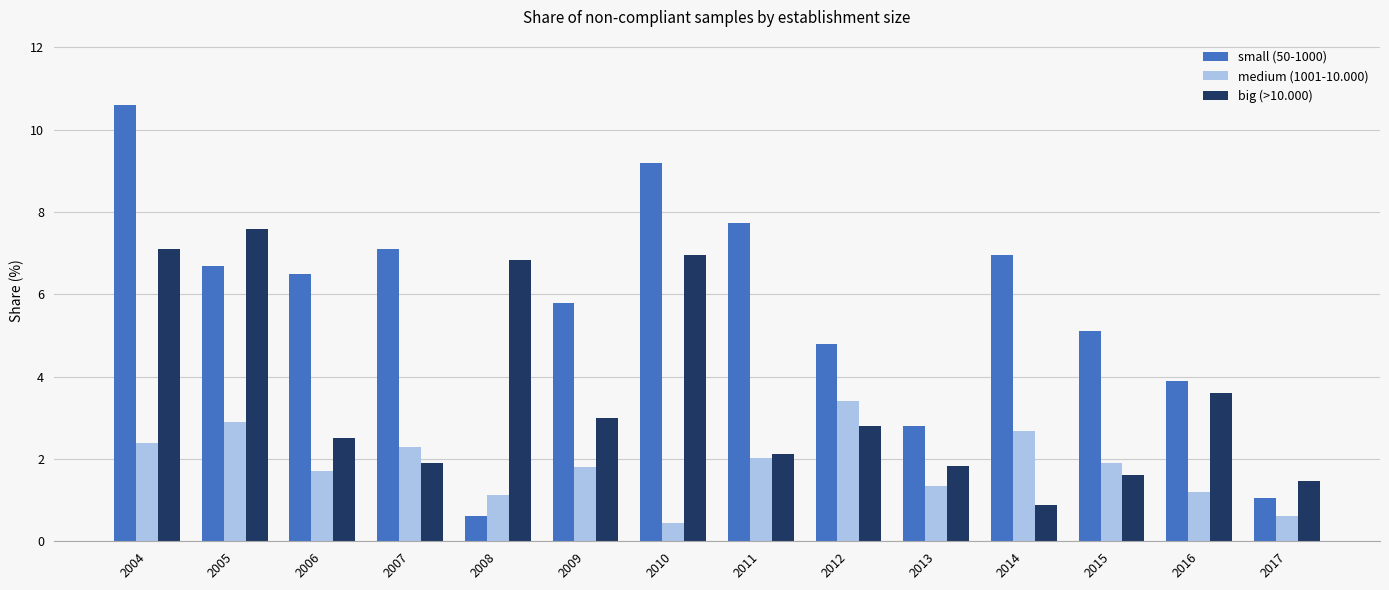

Does the chart contain stacked bars?

No